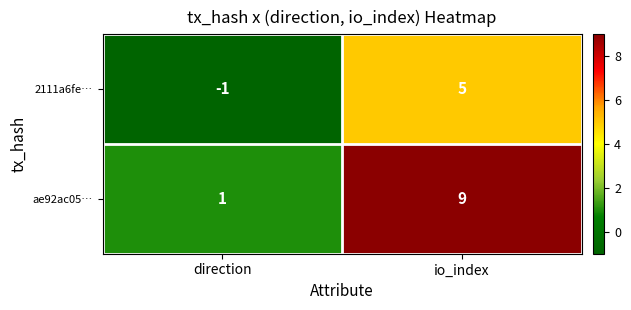

How many values in the ae92ac05… series are below 9?

1